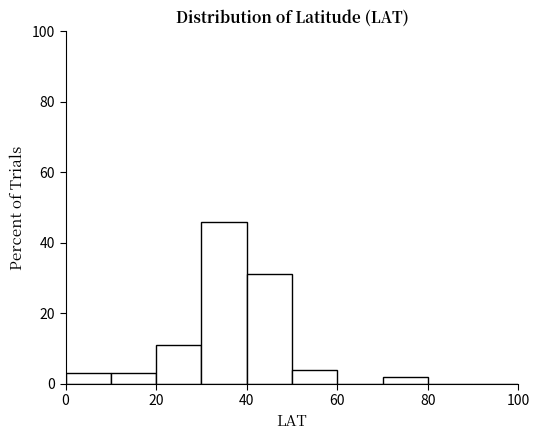

Reading left to right, list every bar in this chart as the range it spans on the x-axis followed by its height. The values are not printed on the chart, so give them approximately, as read against the axis.

0 to 10: 4
10 to 20: 4
20 to 30: 12
30 to 40: 46
40 to 50: 32
50 to 60: 4
60 to 70: 0
70 to 80: 2
80 to 90: 0
90 to 100: 0